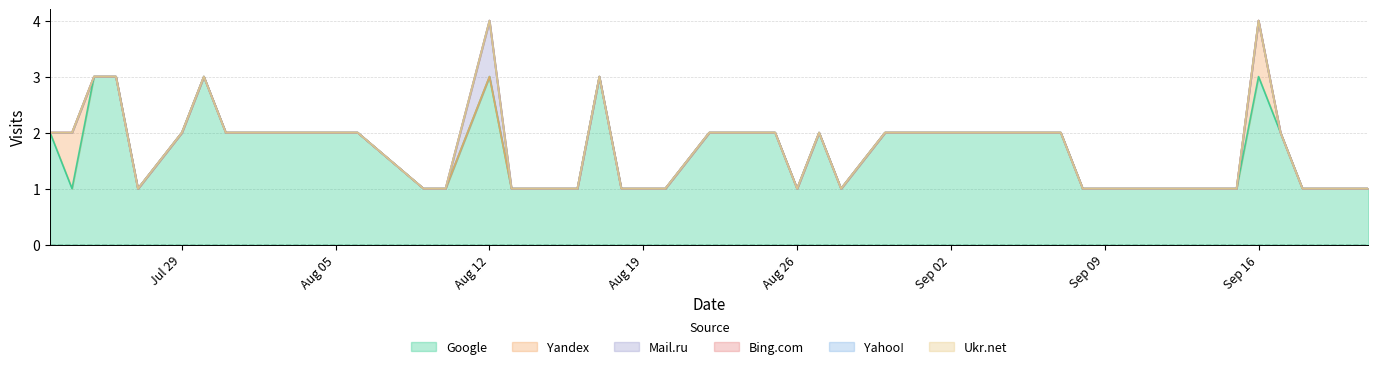

At which label does Ukr.net reach its peak?

2019-07-23